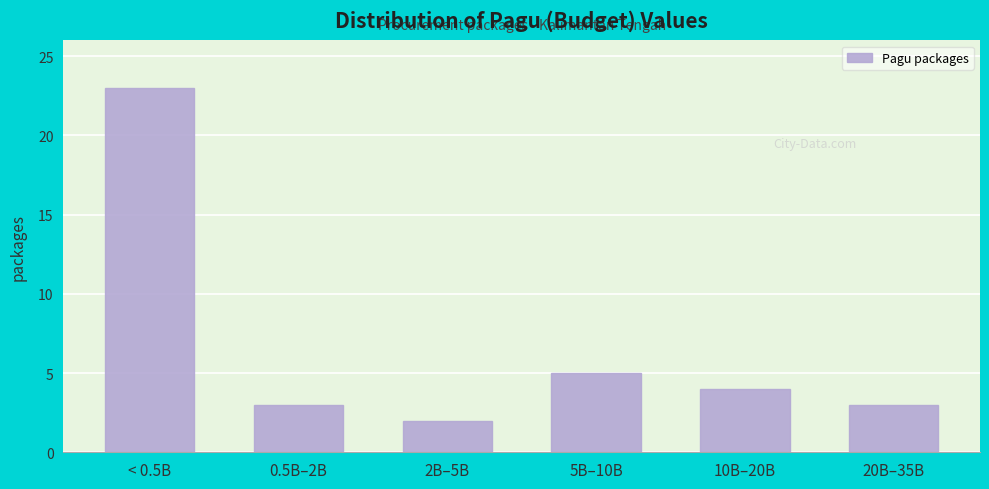

Reading right to left, transcribe all the data shown in this chart.

20B–35B=3	10B–20B=4	5B–10B=5	2B–5B=2	0.5B–2B=3	< 0.5B=23